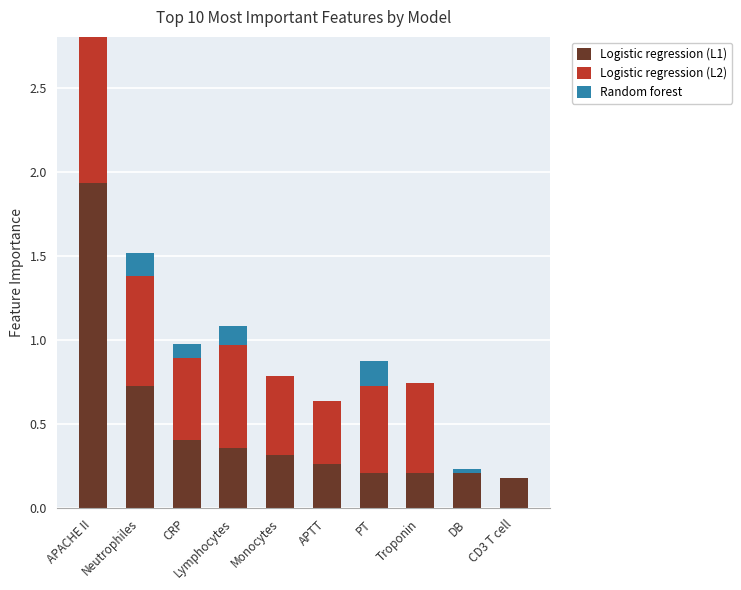

At which label is Logistic regression (L1) closest to 1?

Neutrophiles